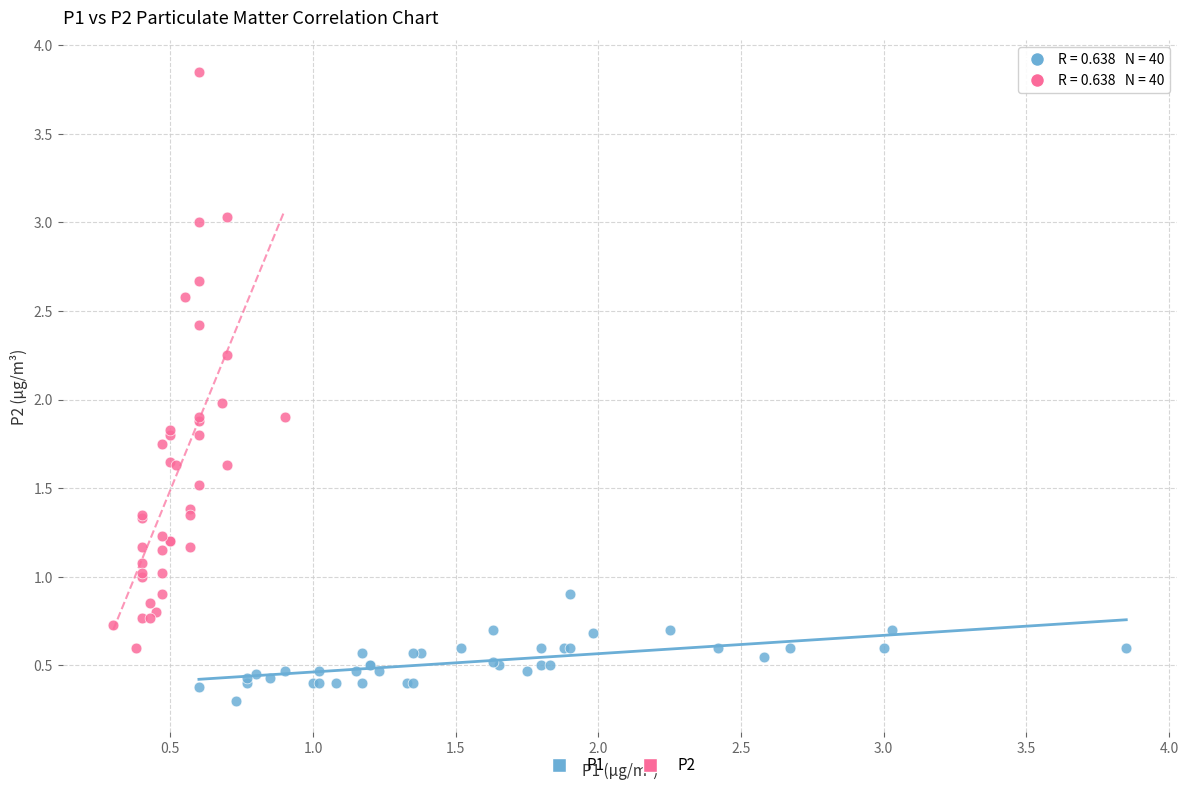

Which series reaches the maximum Y coordinate?

P2